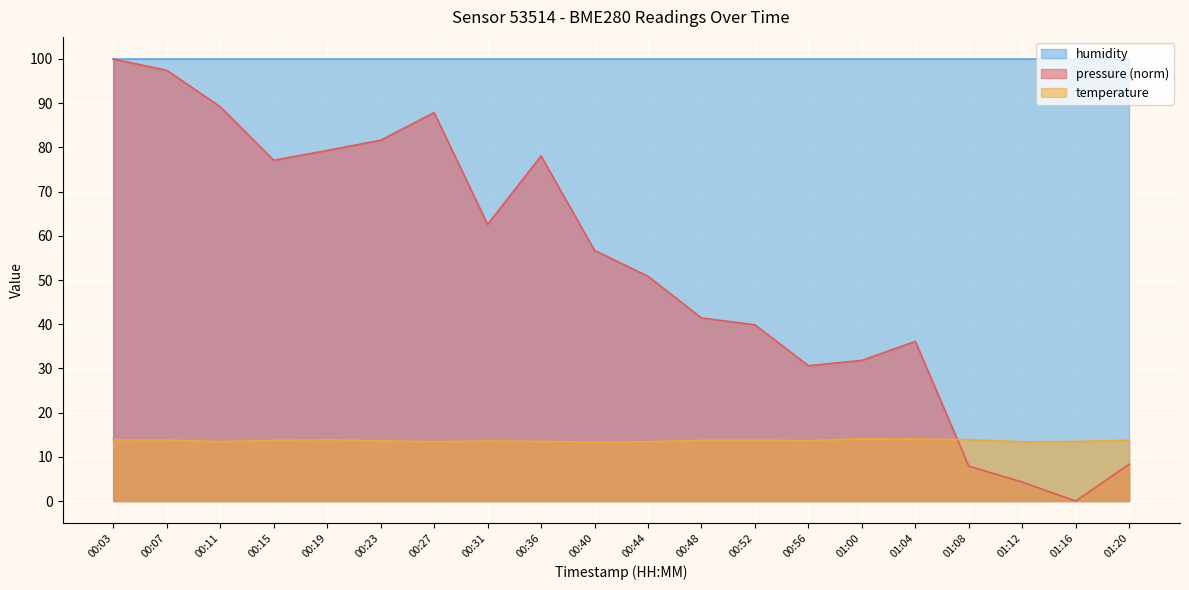

What is the sum of the pressure values at 00:11 and 00:03?

189.2